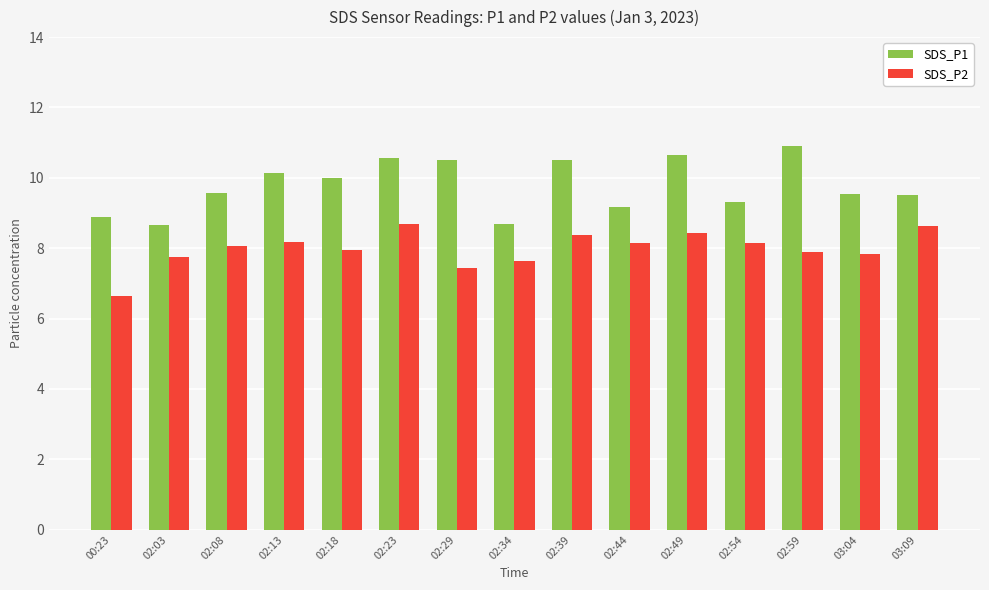

How many series are shown in this chart?

2